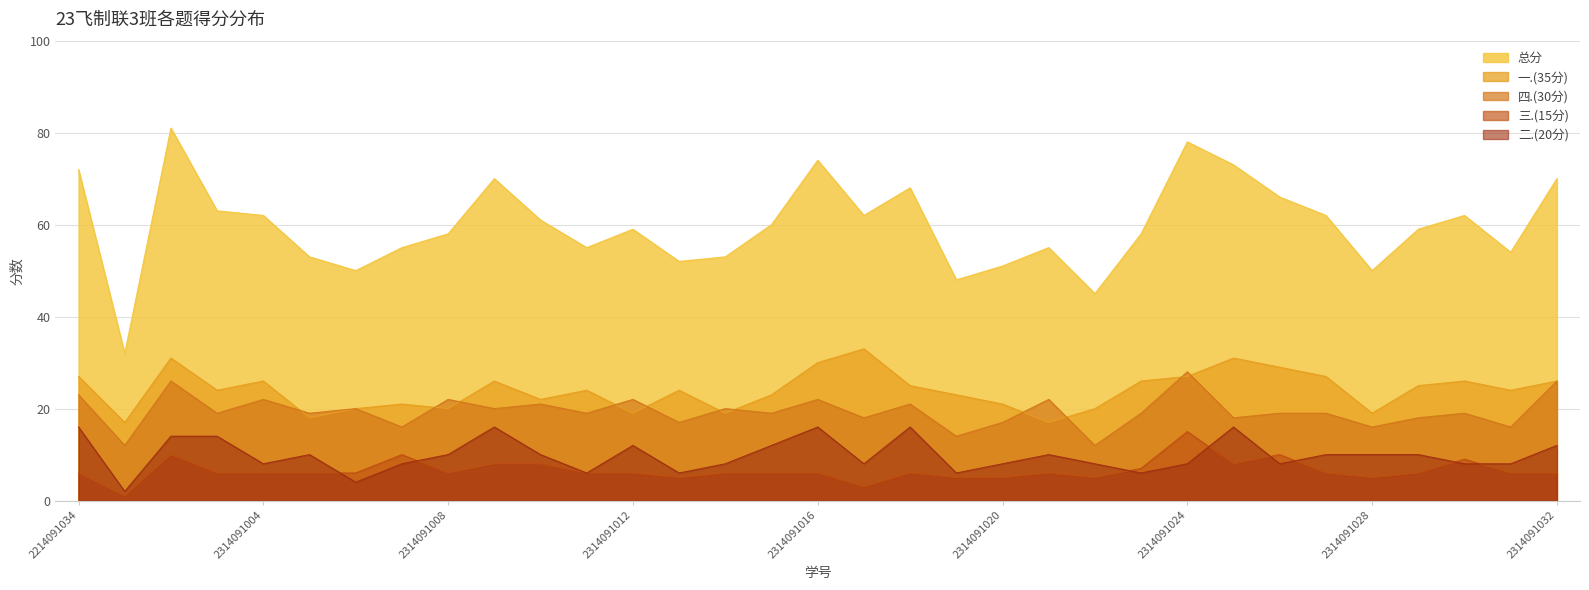

What is the approximate value of 一.(35分) at 2314091005?

18